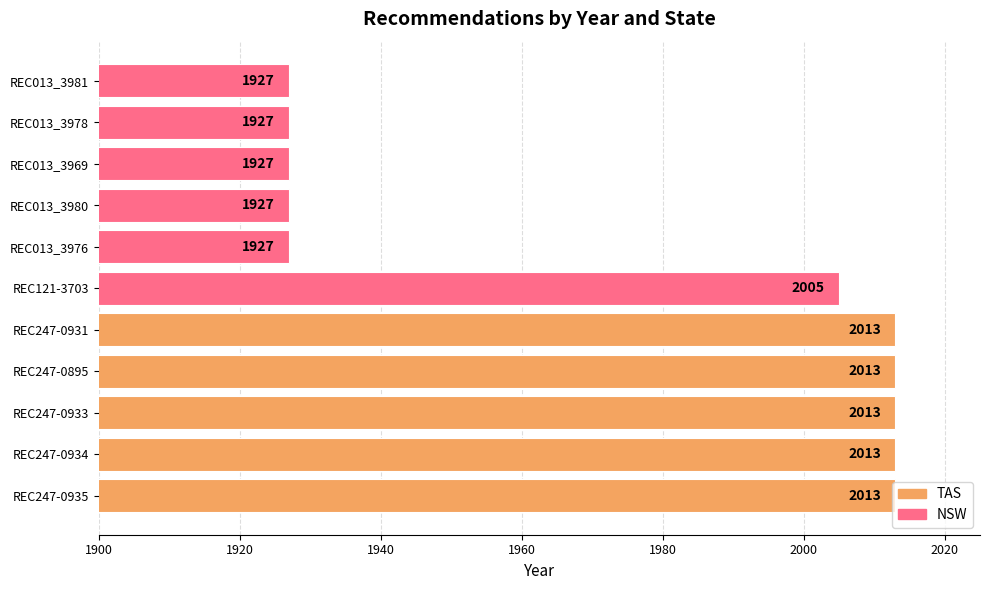

Between REC247-0933 and REC013_3978, which is larger?

REC247-0933